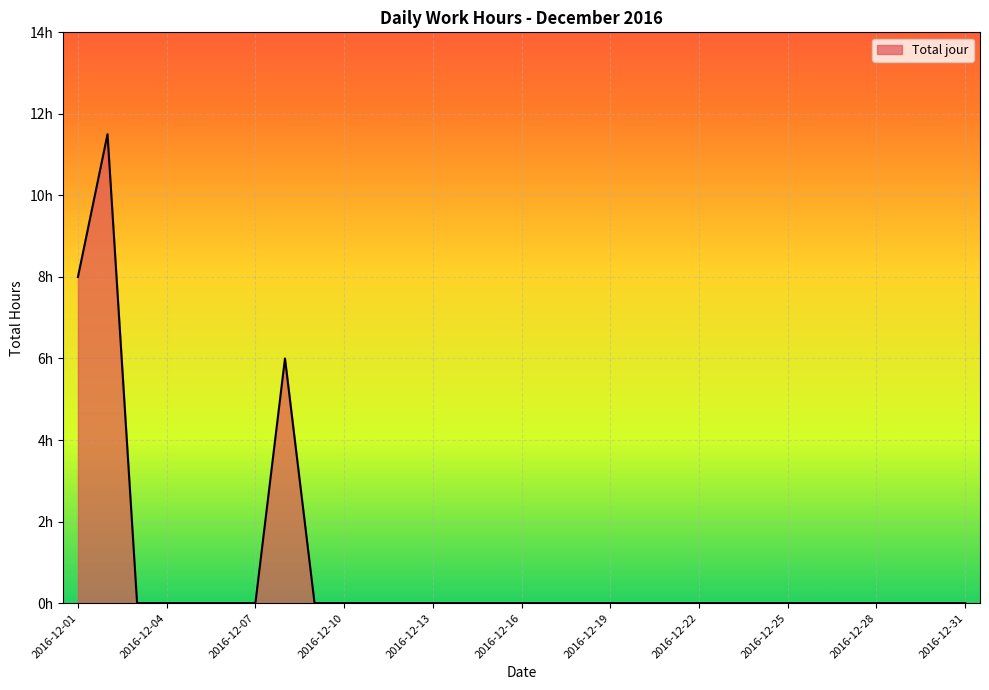

Does the chart have visible grid lines?

Yes